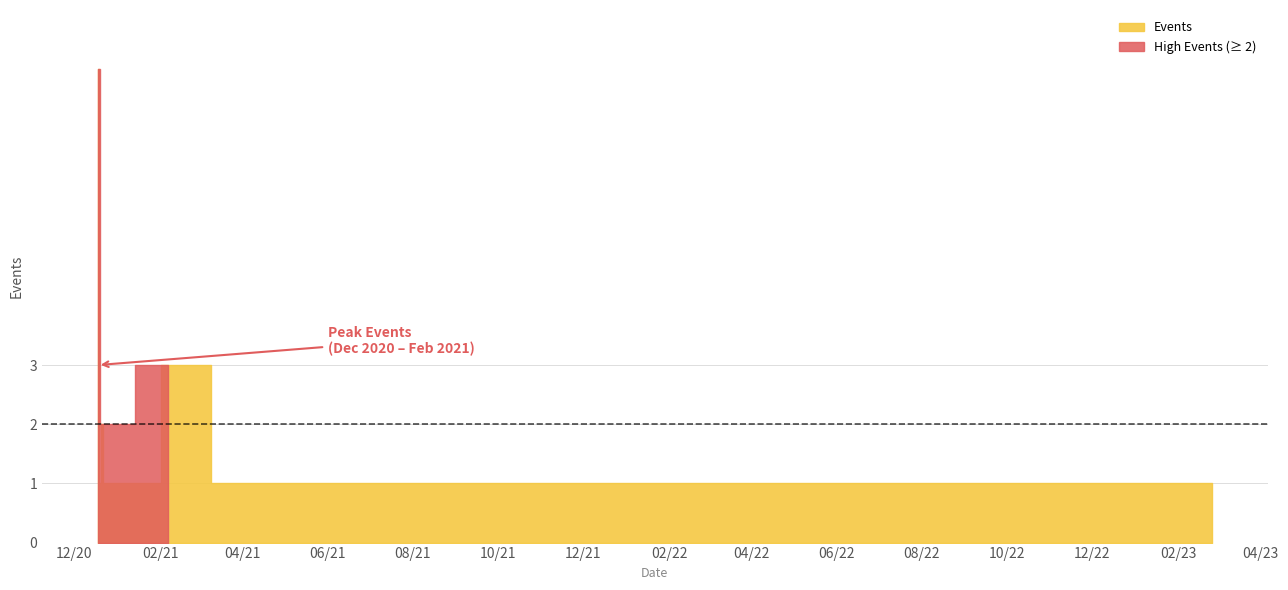

What is the value of the 8th point from the left?

1